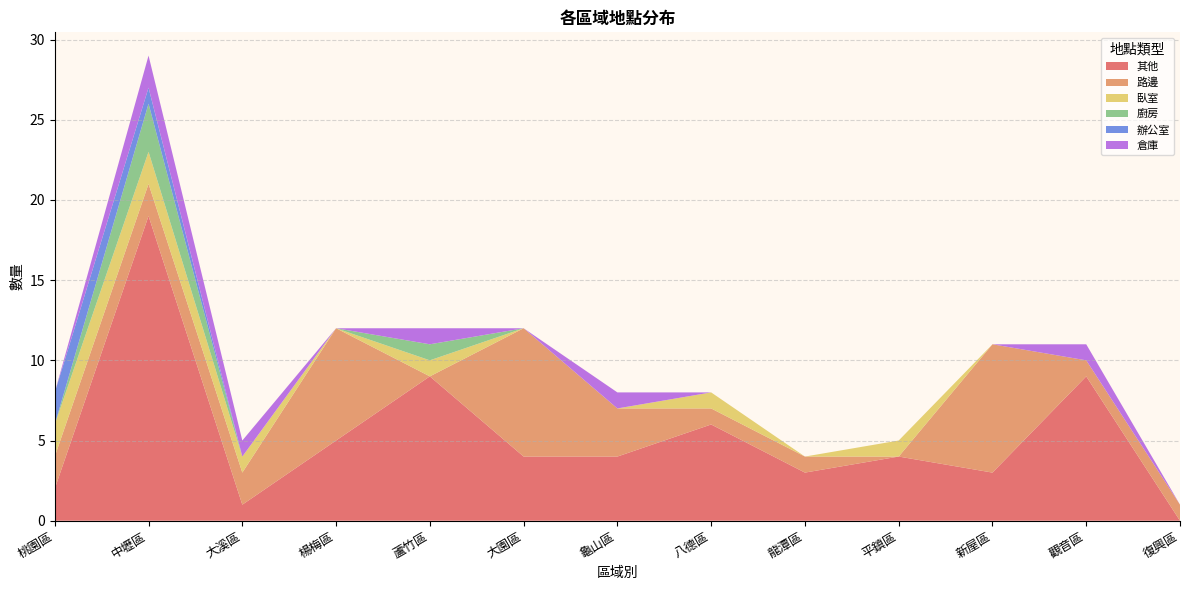

Reading left to right, transcribe all the data shown in this chart.

其他: 2	19	1	5	9	4	4	6	3	4	3	9	0
路邊: 2	2	2	7	0	8	3	1	1	0	8	1	1
臥室: 2	2	1	0	1	0	0	1	0	1	0	0	0
廚房: 0	3	0	0	1	0	0	0	0	0	0	0	0
辦公室: 2	1	0	0	0	0	0	0	0	0	0	0	0
倉庫: 0	2	1	0	1	0	1	0	0	0	0	1	0